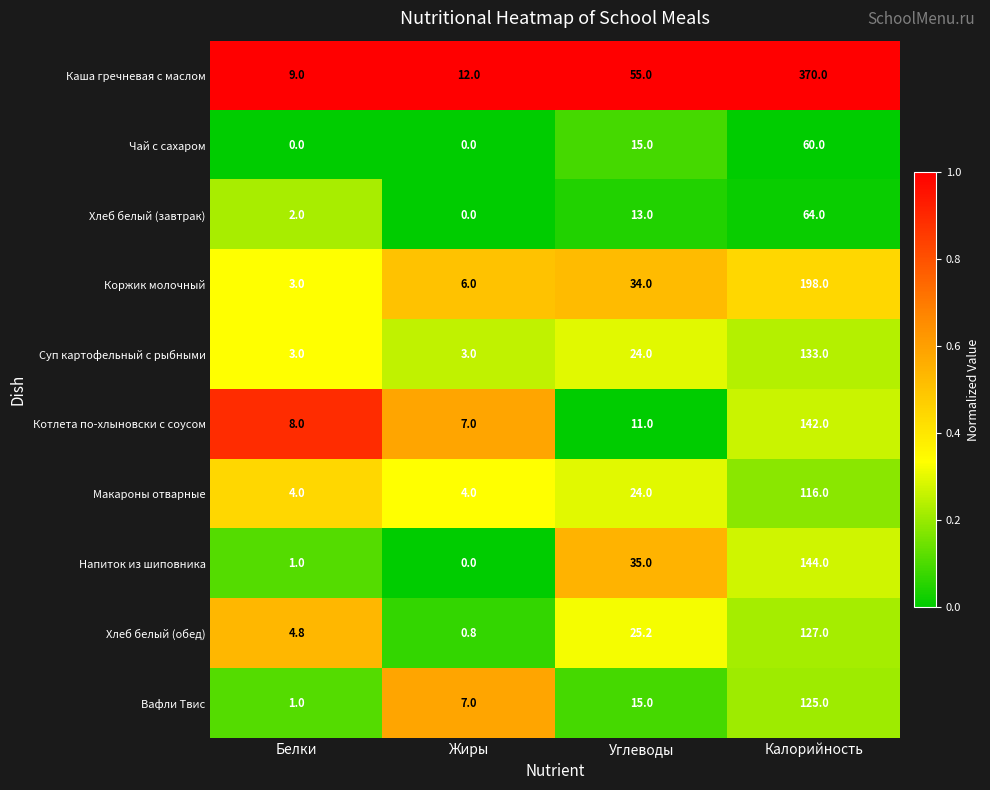

What is the average value of the Хлеб белый (завтрак) series?

19.8